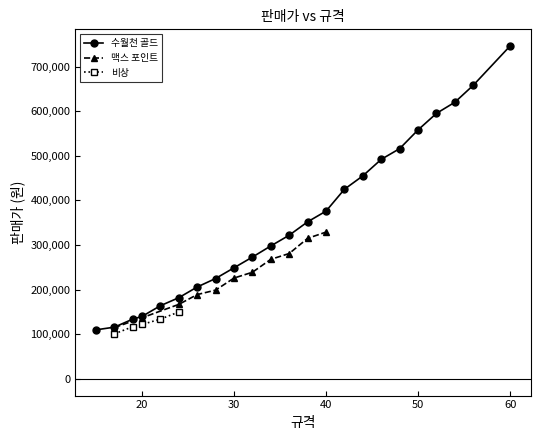

What is the minimum value for 수월천 골드?

110000